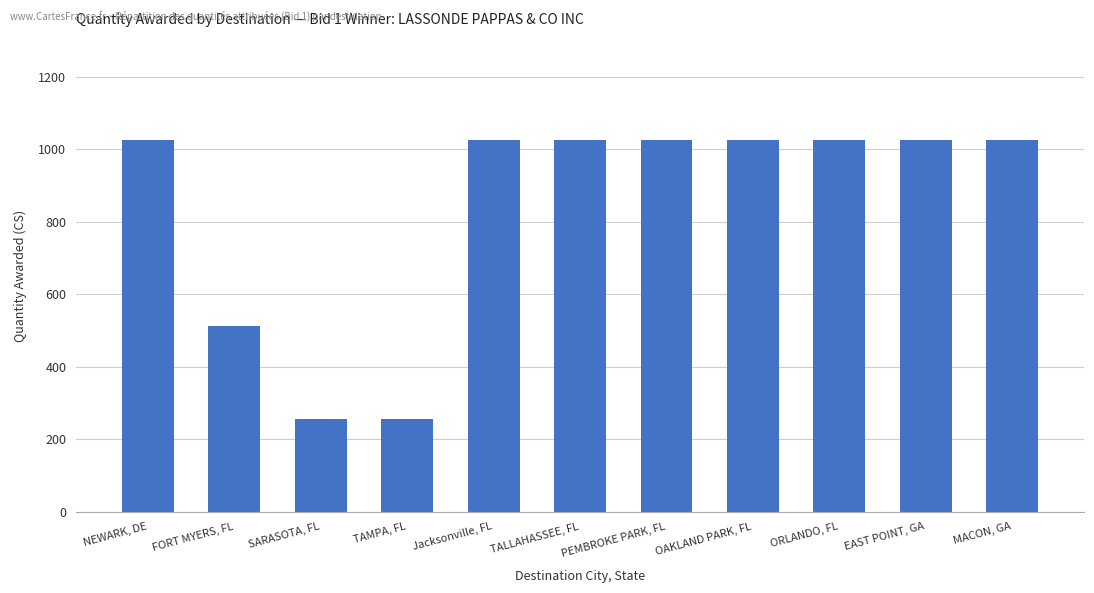

What is the difference between the maximum and minimum values?

769